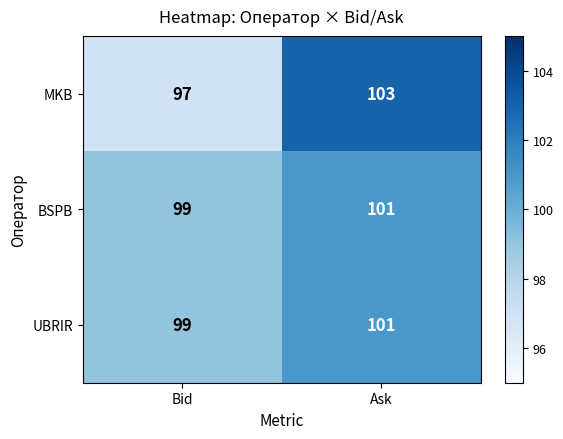

What is the sum of the BSPB values at Bid and Ask?

200